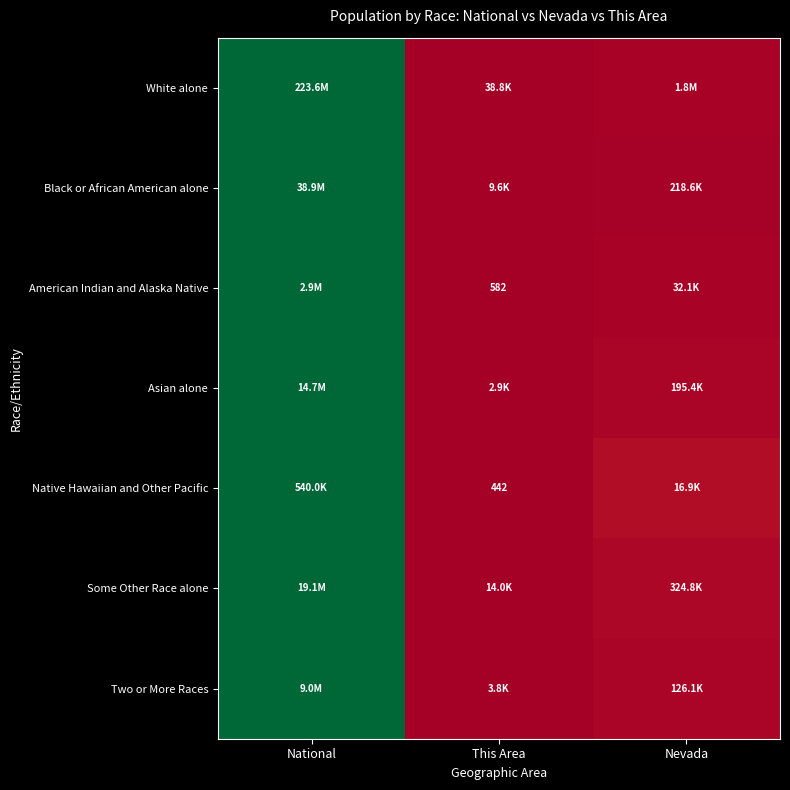

Which series has the largest range (max minus min)?

White alone